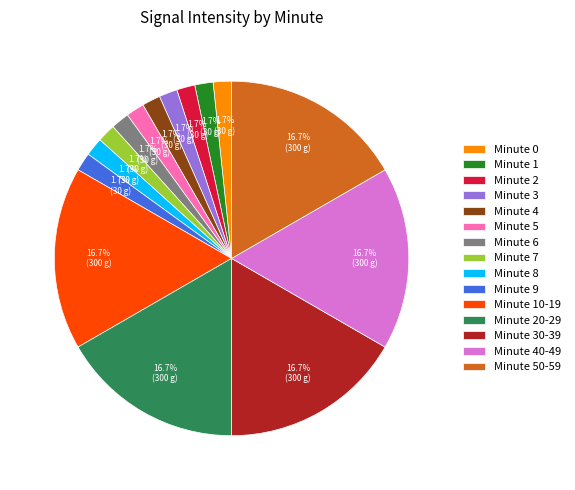

To the nearest percent, what is the average slice percentage?

7%